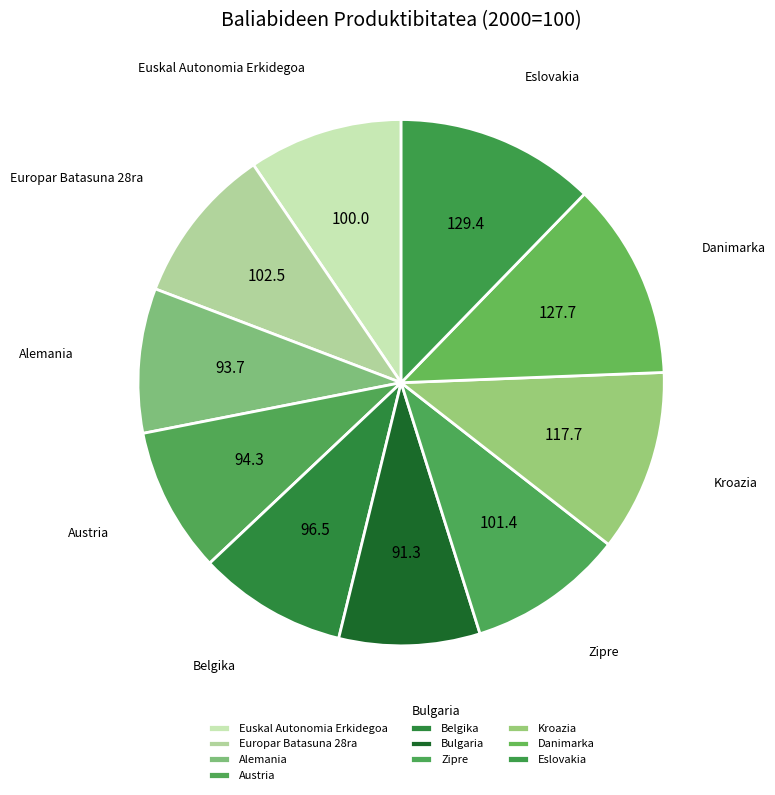

Is there any slice that represents more than half of the pie?

No